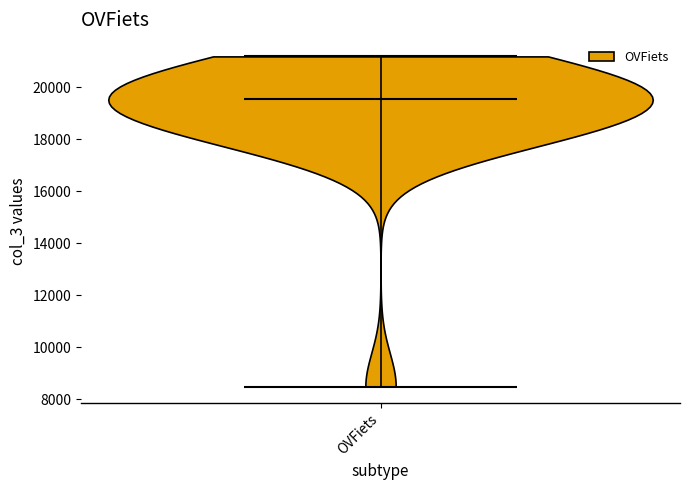

Read this violin plot against the y-axis: where its median line is, and the lowest and highest points the violin reaches. The values are not printed on the chart, so give them approximately, as read against the axis.

median line 19600, lowest point 8400, highest point 21200